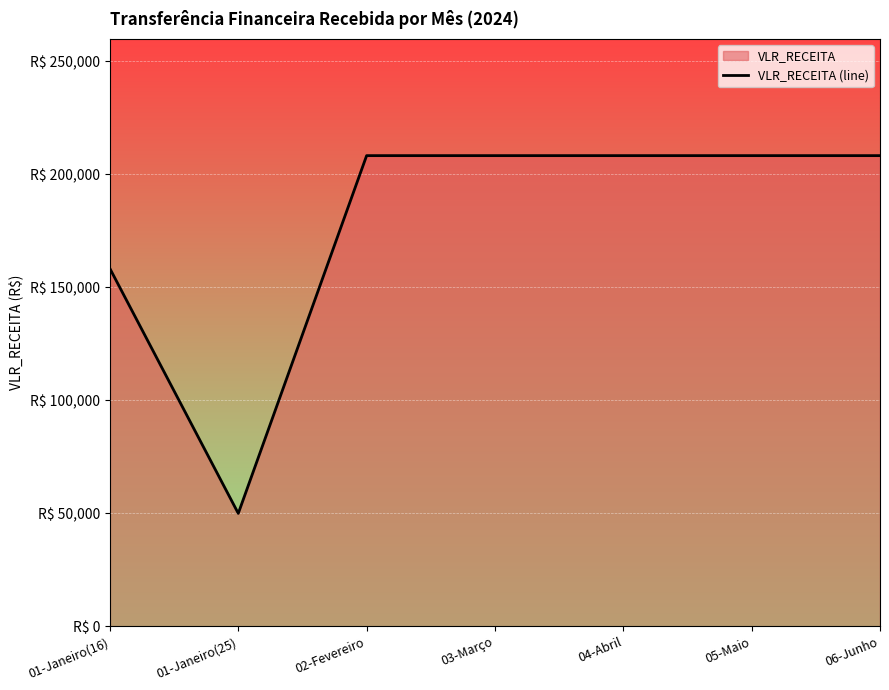

What position from the right is 01-Janeiro(16)?

7